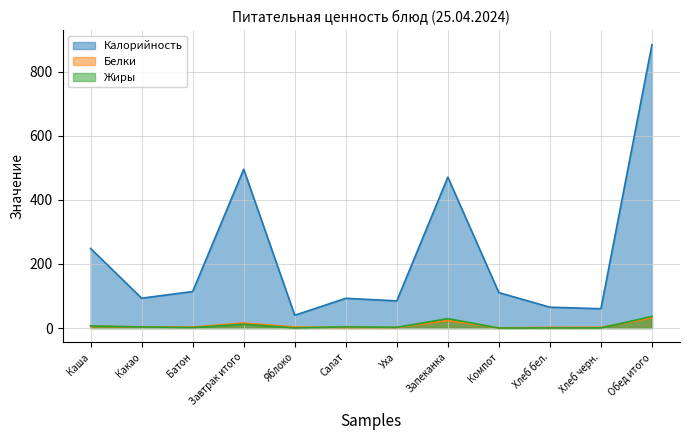

What is the total value across all series at Каша?

260.5